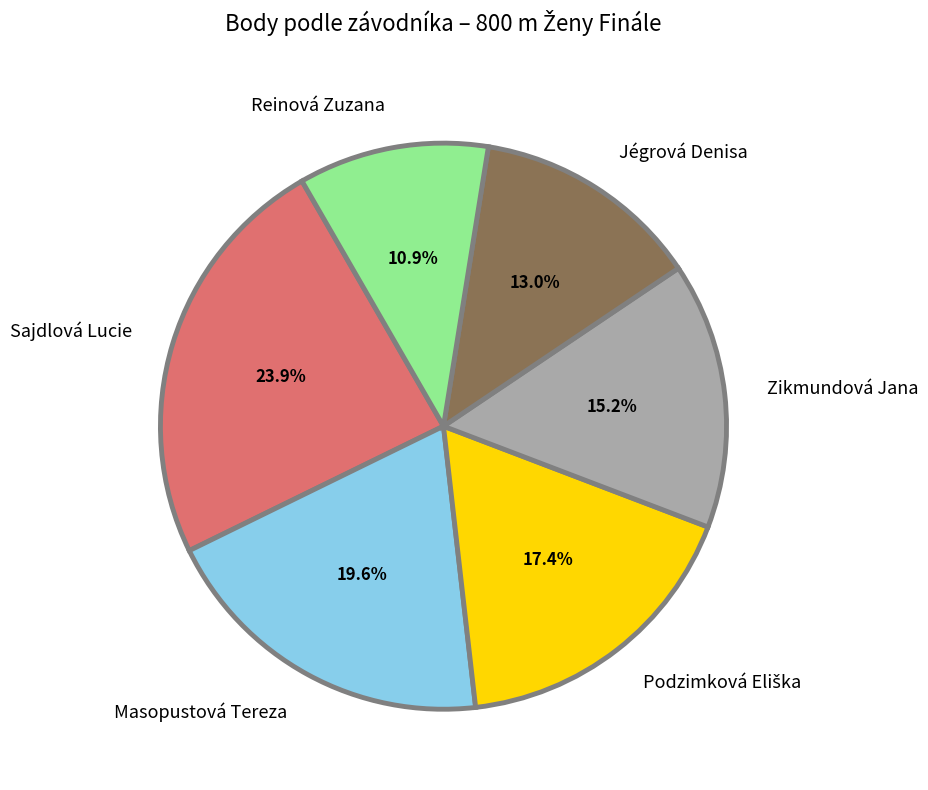

What percentage is NOT represented by Masopustová Tereza?

80.4%